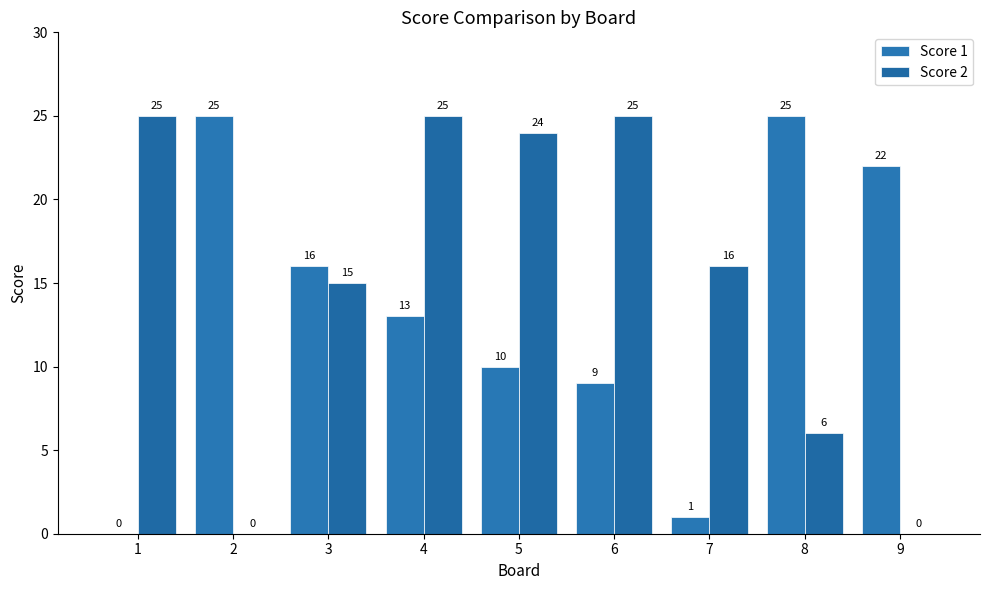

Is it true that Score 2 equals 4 at 8?

False